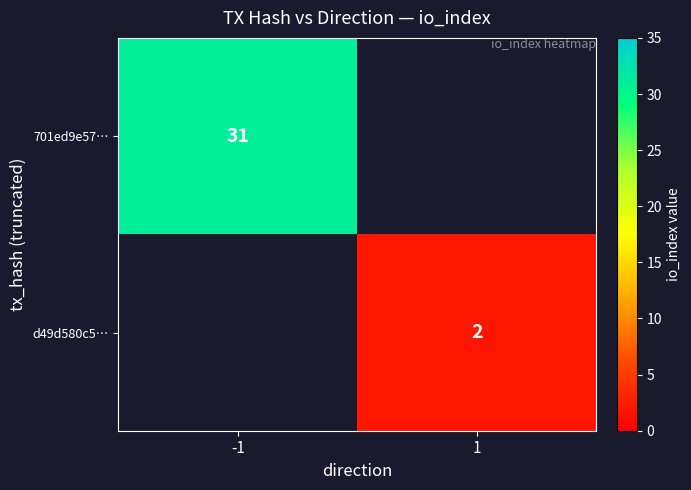

Is it true that 701ed9e57… equals 31 at -1?

True